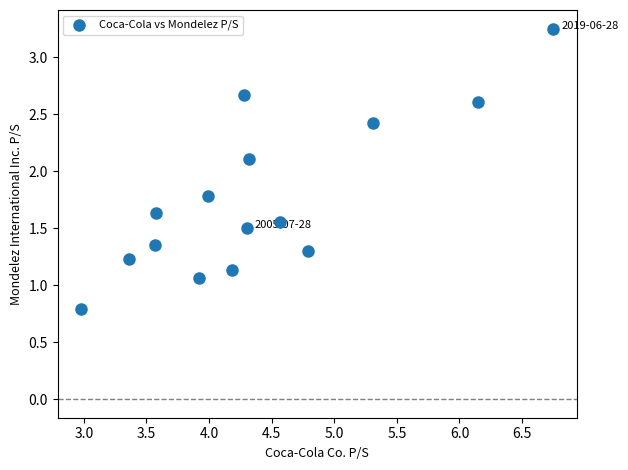

What Y value in the scatter plot is closest to 2?

2.1